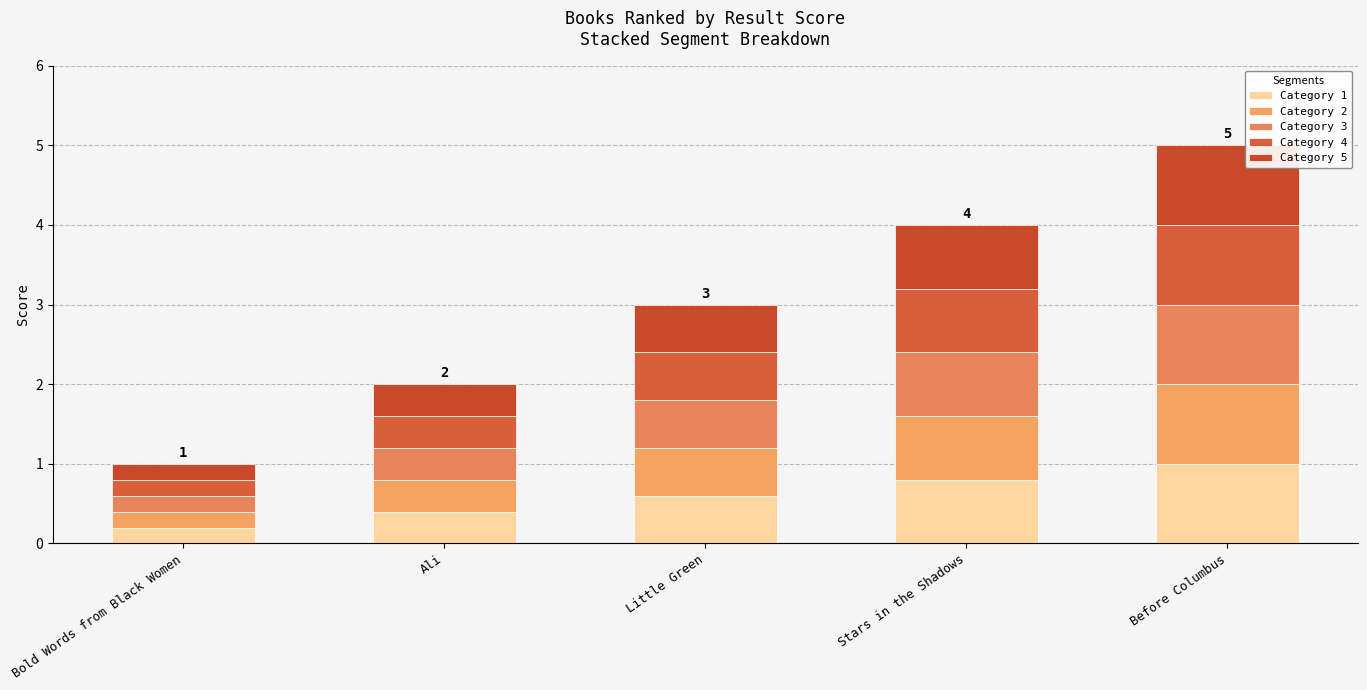

What is the difference between the Category 1 values at Little Green and Ali?

0.2